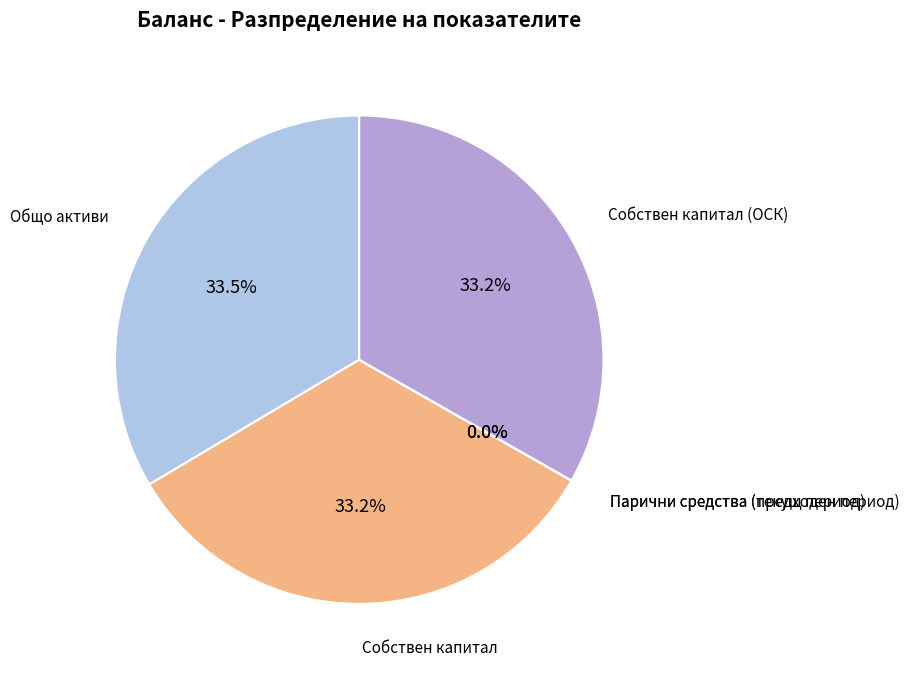

Is there a majority slice in this chart?

No